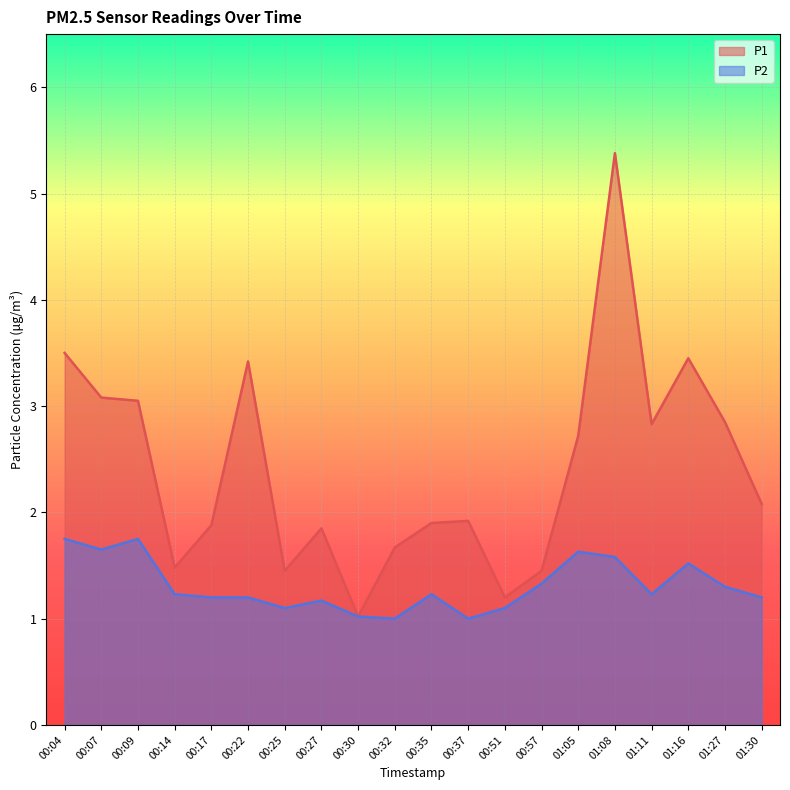

Which series has the widest spread of values?

P1